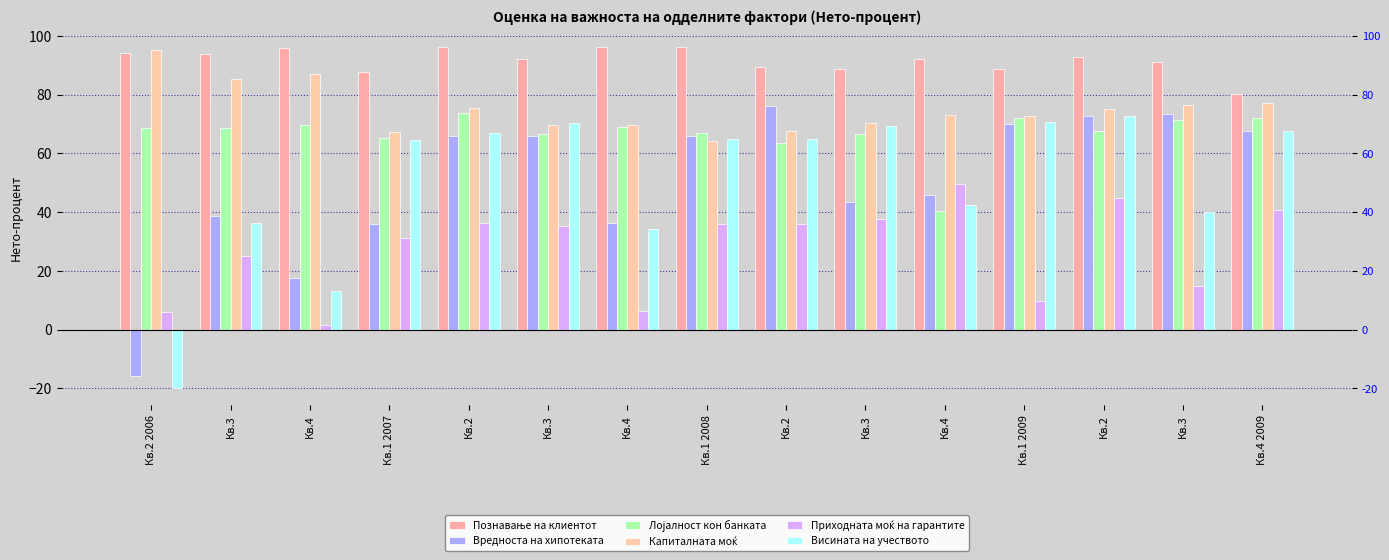

Where does the Лојалност кон банката series first go above 68?

Кв.2 2006